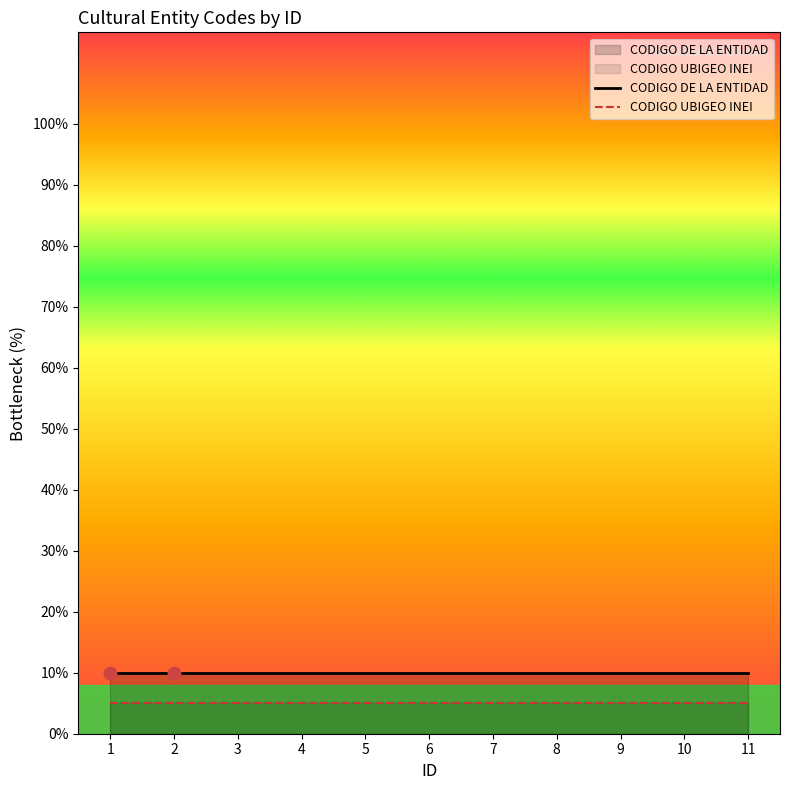

Which series reaches the maximum Y coordinate?

CODIGO DE LA ENTIDAD